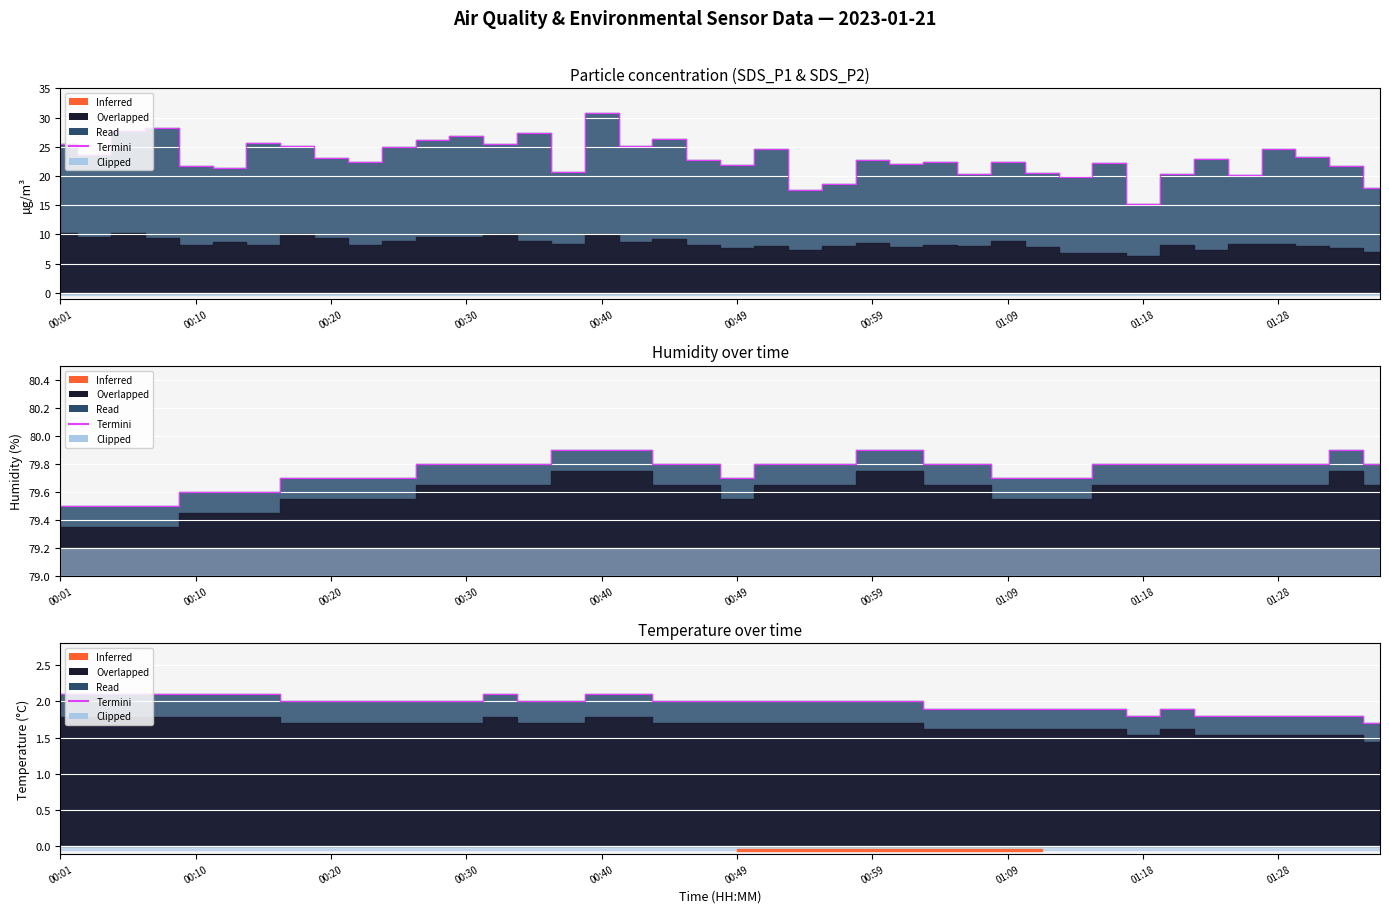

Which category has the lowest value across all series?

39